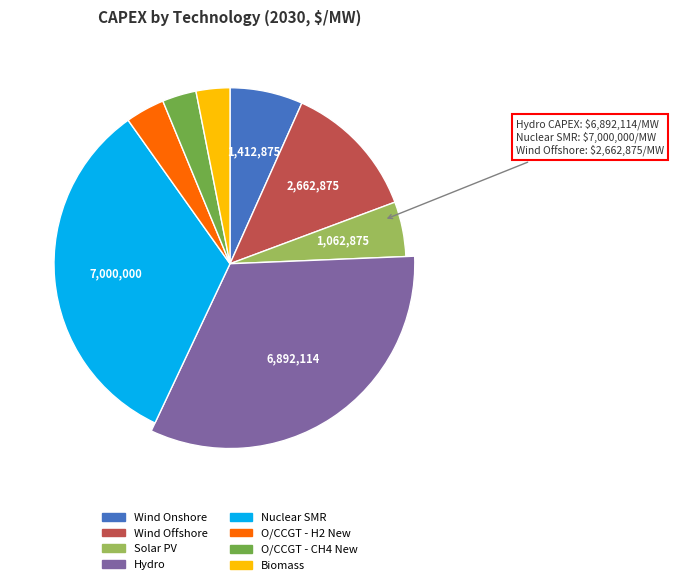

Which has a higher value, Wind Offshore or O/CCGT - CH4 New?

Wind Offshore